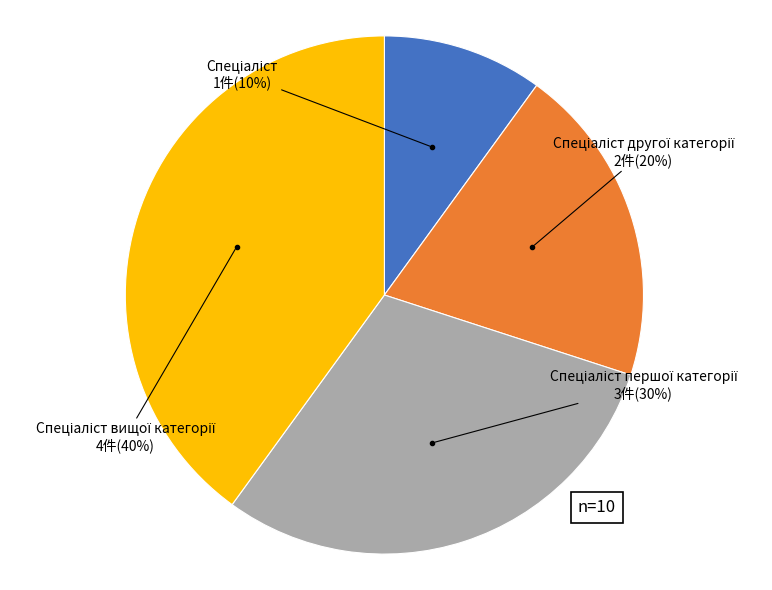

Does any single category account for the majority?

No